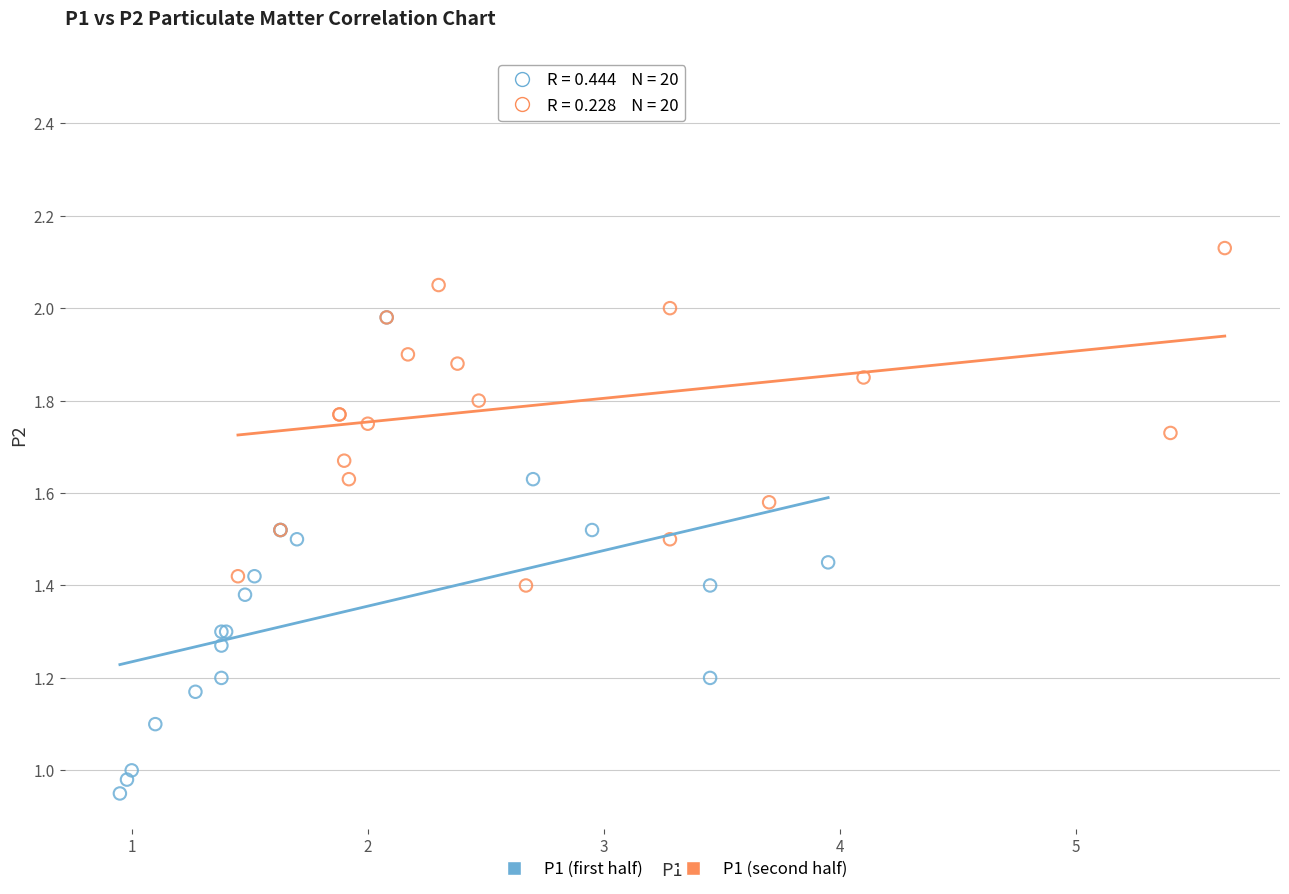

Which series reaches the maximum Y coordinate?

P1 (second half)